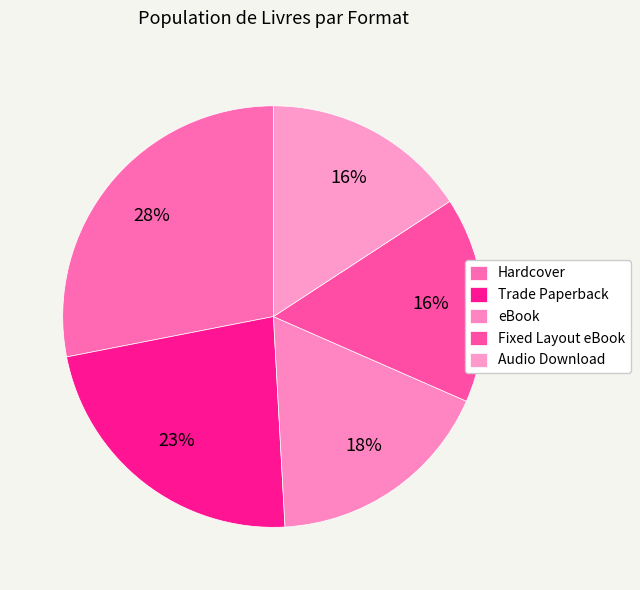

To the nearest percent, what percentage of the pie is Fixed Layout eBook?

16%